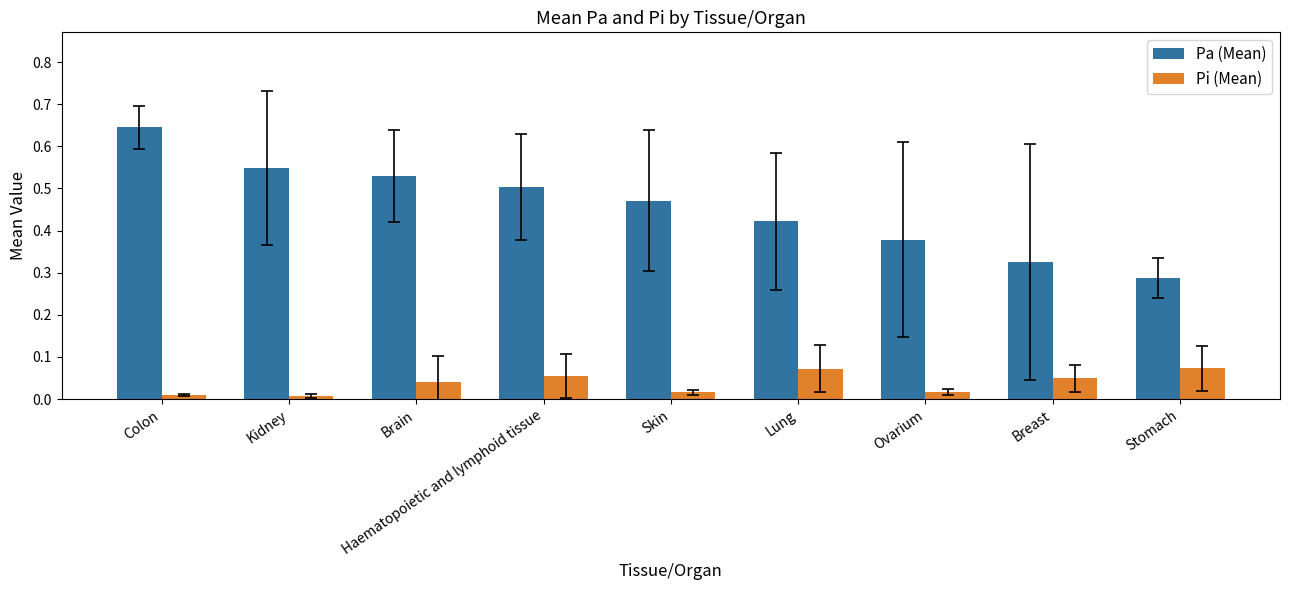

What position from the left is Brain?

3